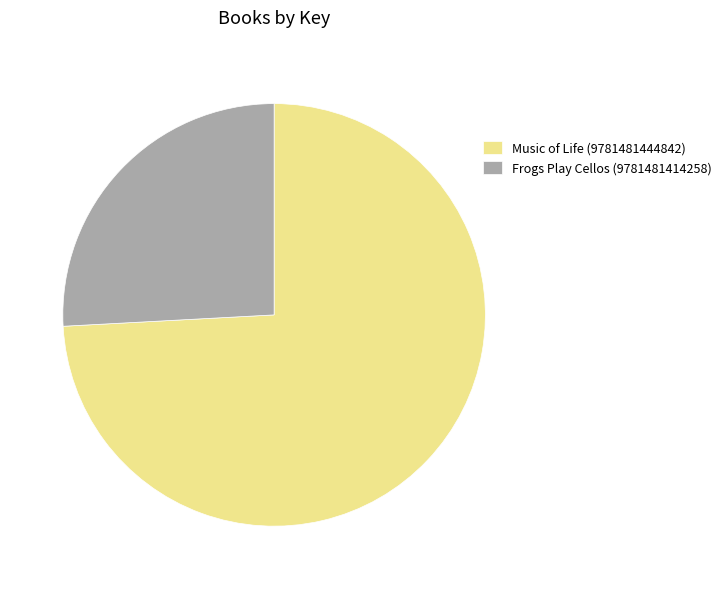

True or false: Music of Life (9781481444842) accounts for 87% of the total.

False